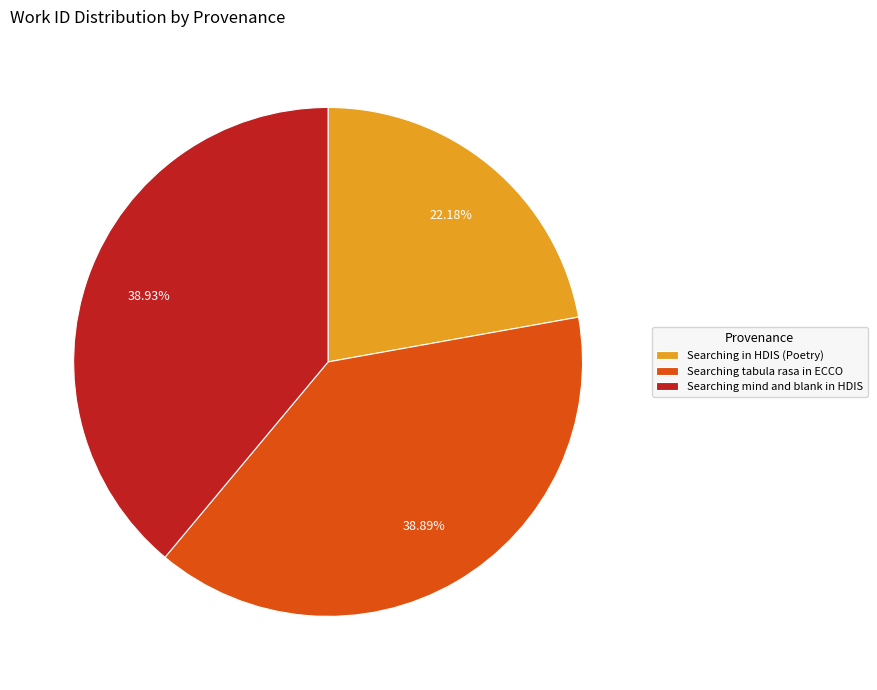

Is there a majority slice in this chart?

No